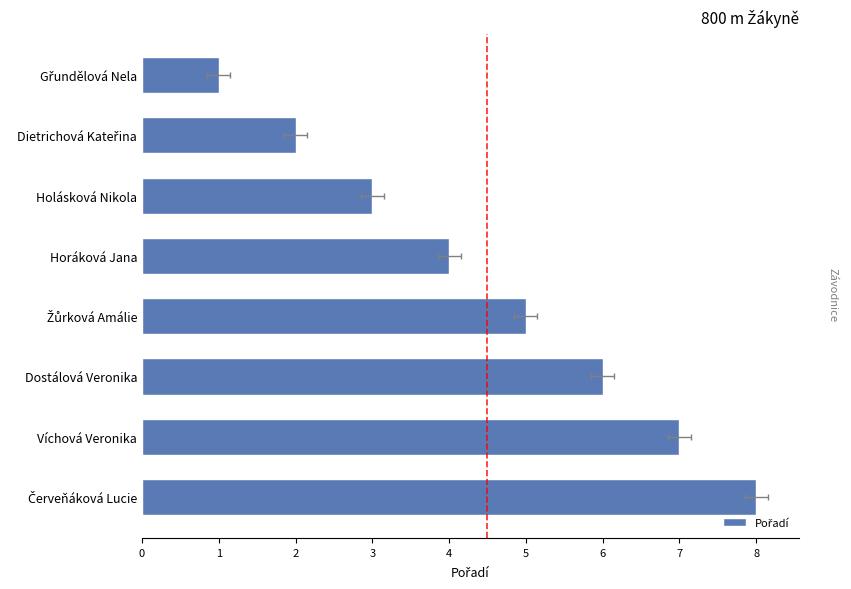

Reading left to right, extract all data points from this chart.

1	2	3	4	5	6	7	8